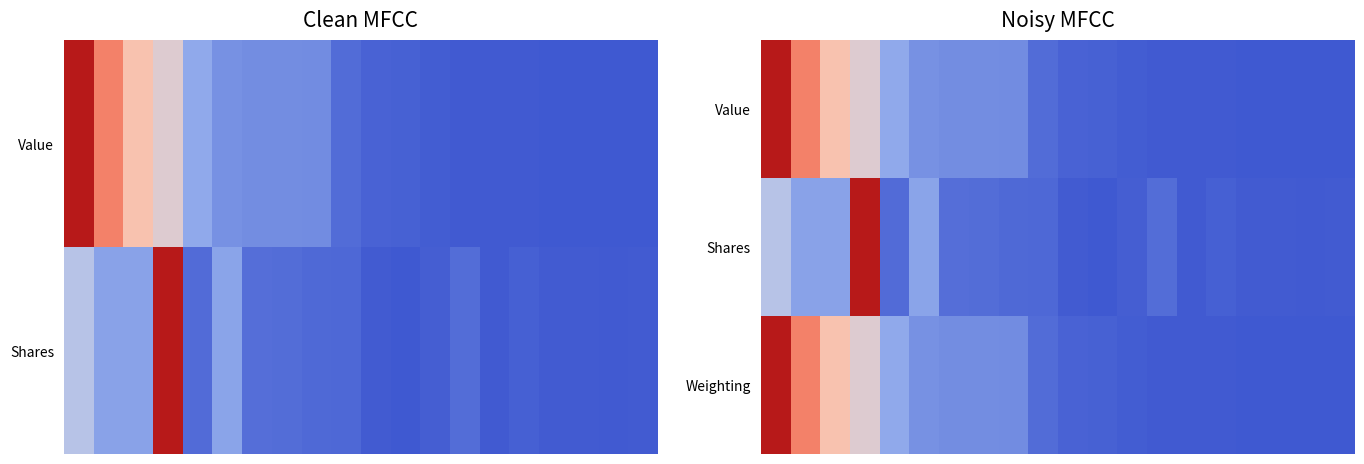

What is the total value across all series at 0?

2.3